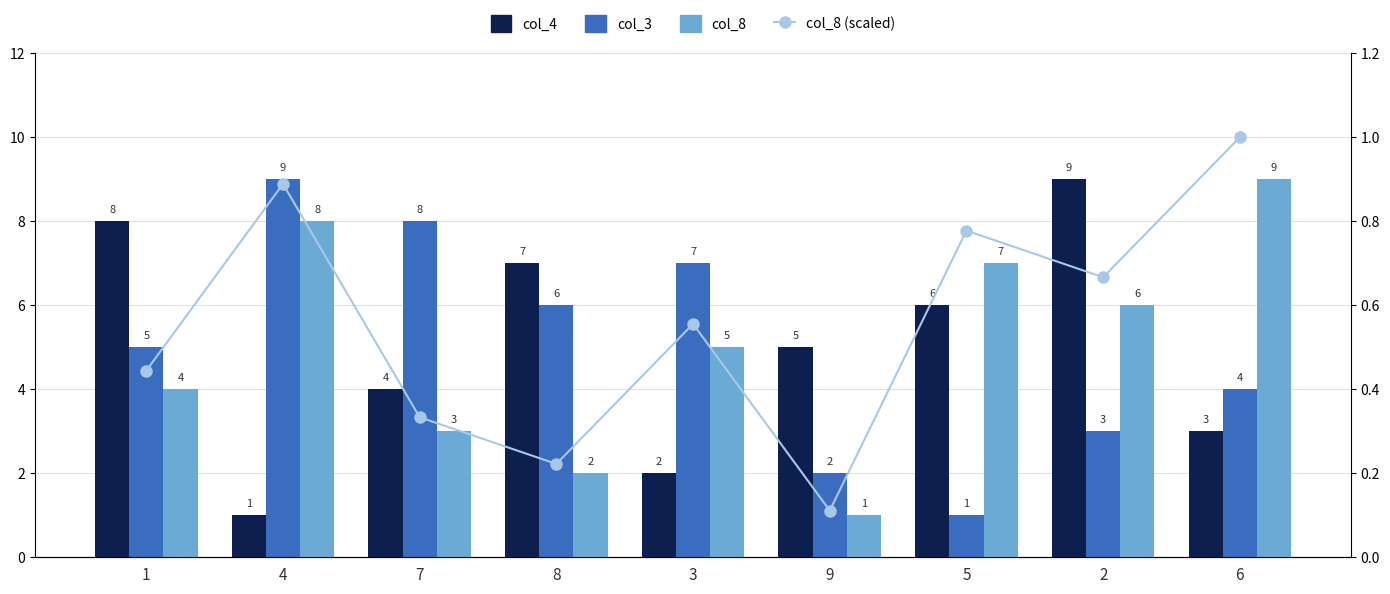

What is the value of the col_4 bar at the 5th from the left?

2.0